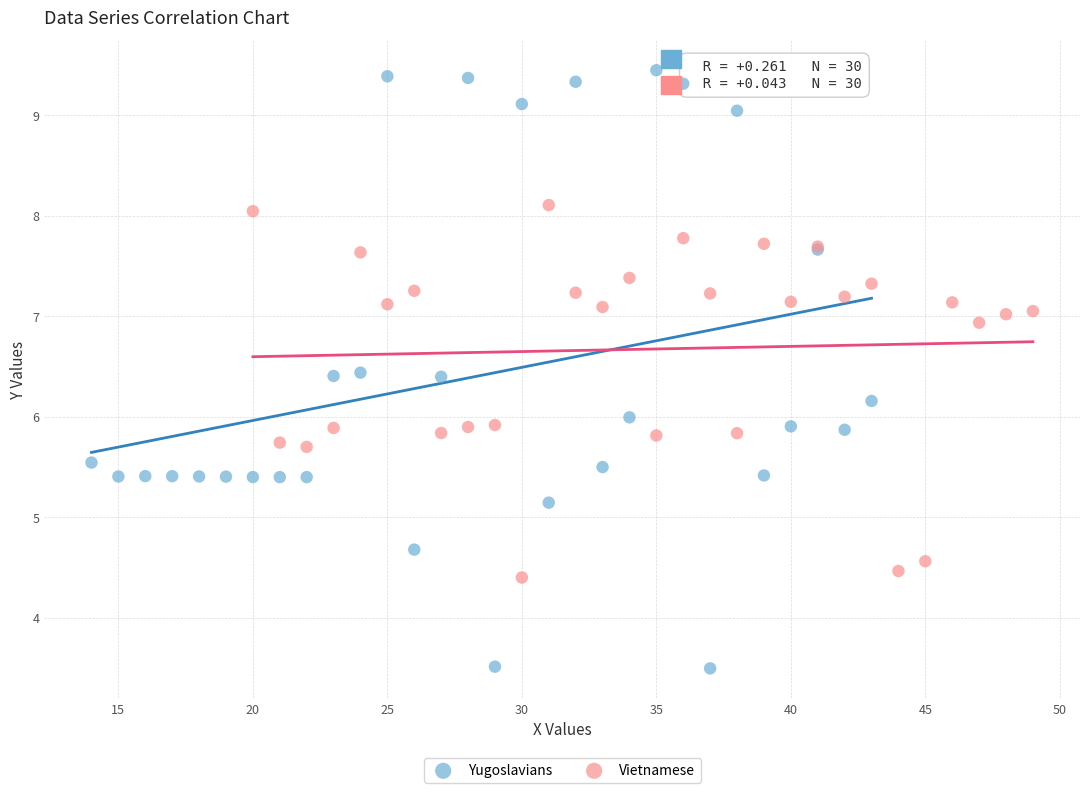

Which series contains the lowest Y value?

Yugoslavians